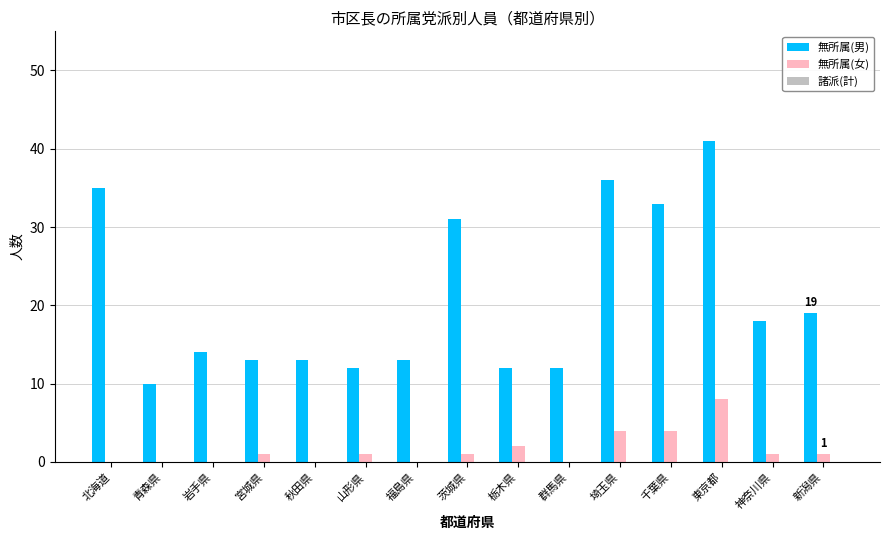

Is it true that 無所属(男) equals 13 at 秋田県?

True